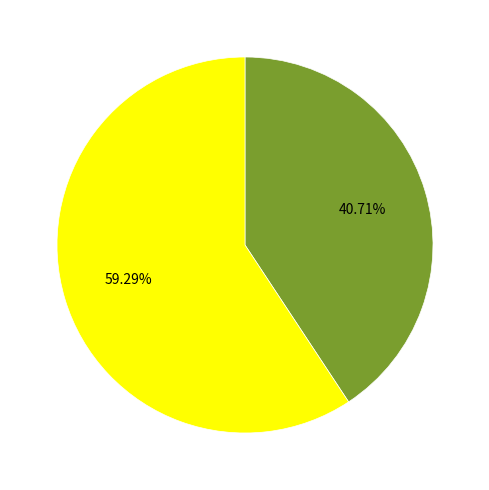

Is there a majority slice in this chart?

Yes